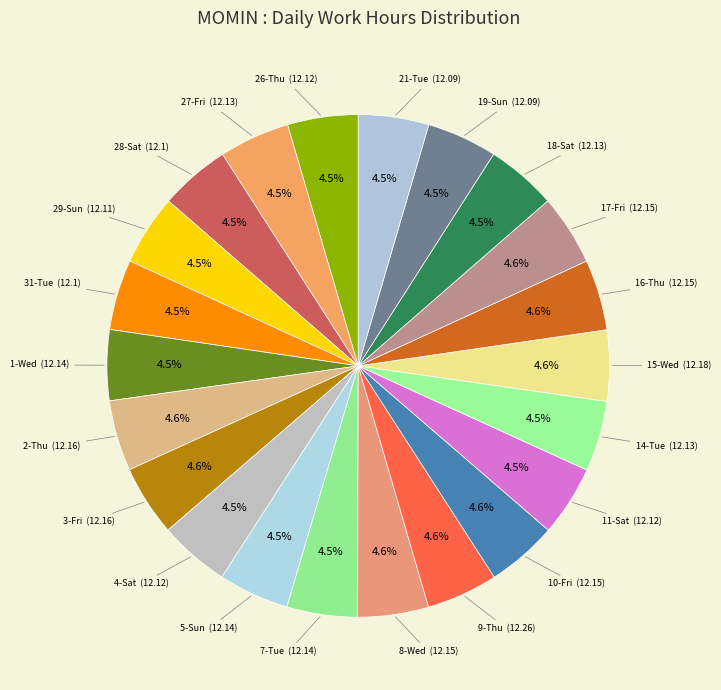

To the nearest percent, what is the average slice percentage?

5%